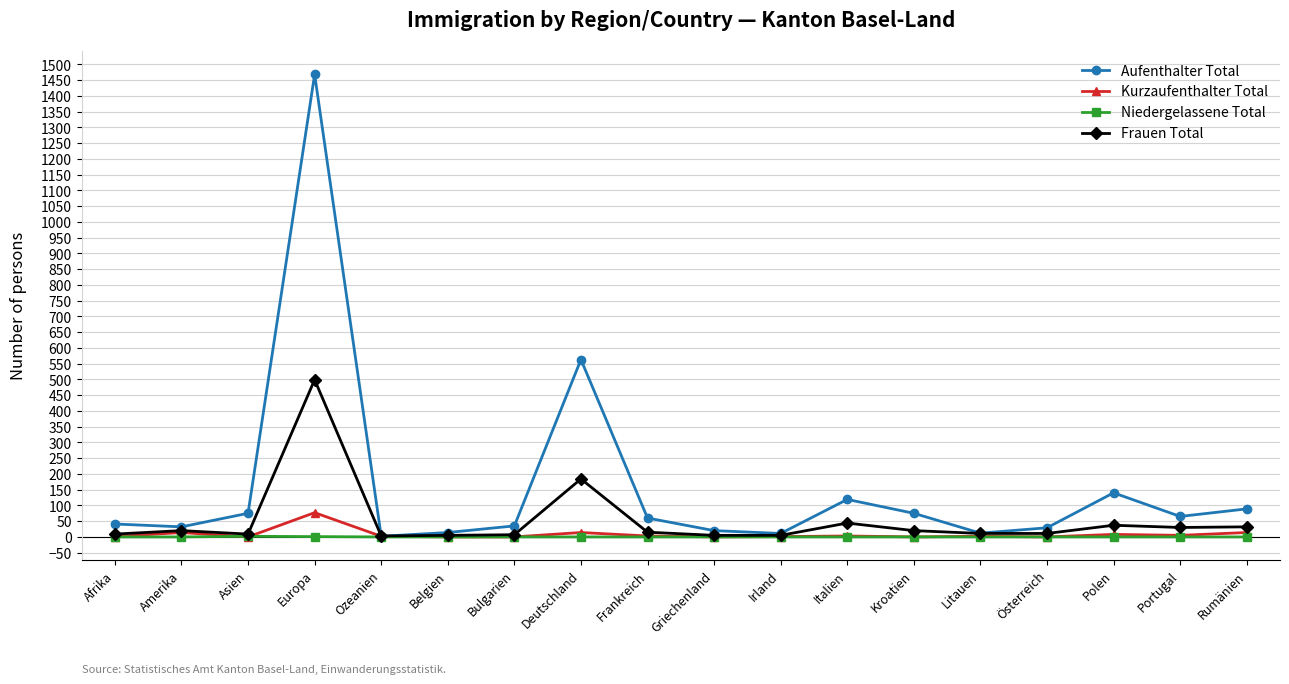

Which series has the largest total across all categories?

Aufenthalter Total